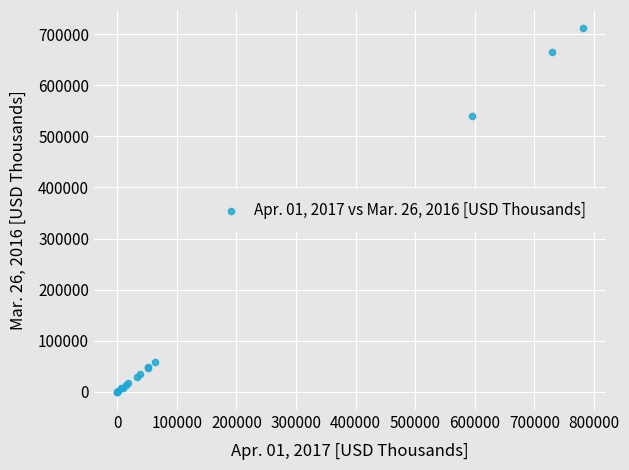

What Y value in the scatter plot is closest to 355822?

540328.0